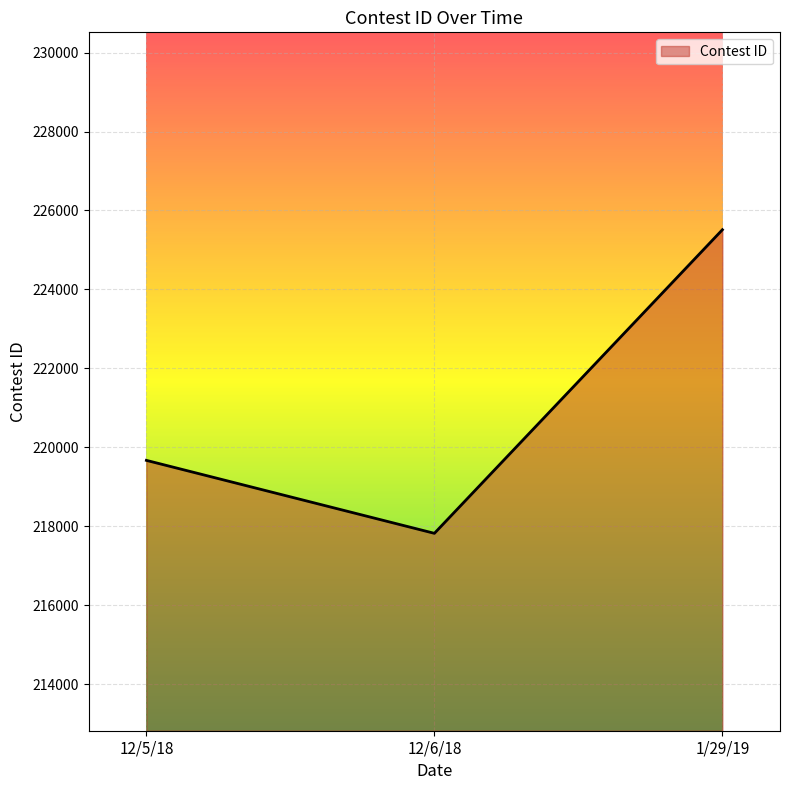

List the labels in order of value, smallest first.

12/6/18, 12/5/18, 1/29/19